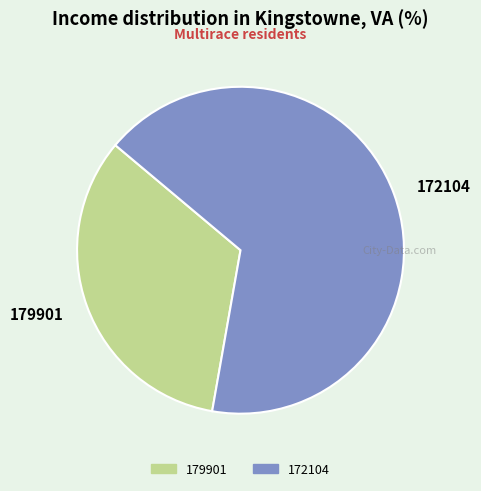

What is the ratio of the value at 179901 to the value at 172104?

0.5